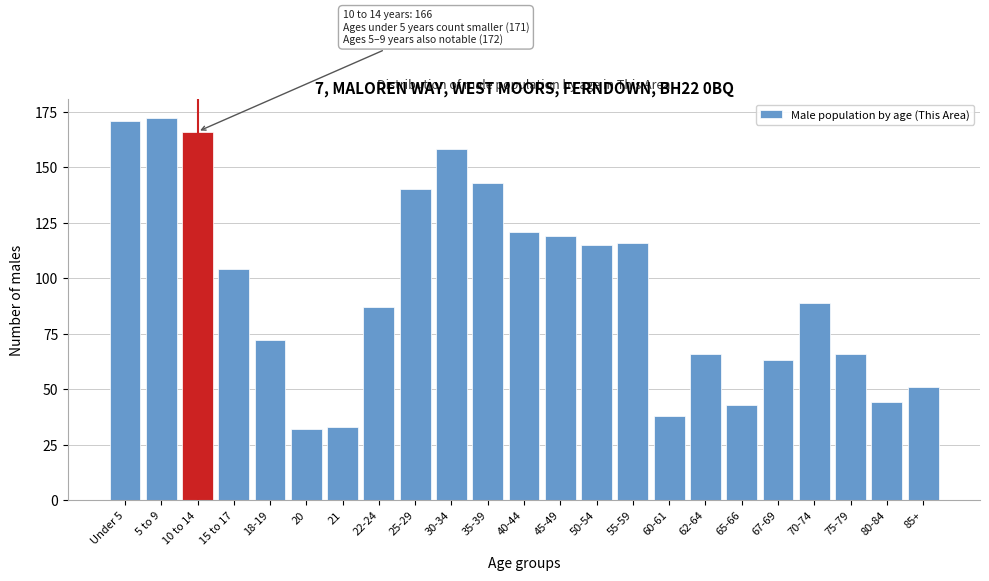

Reading left to right, what are all the values shown in this chart?

171	172	166	104	72	32	33	87	140	158	143	121	119	115	116	38	66	43	63	89	66	44	51